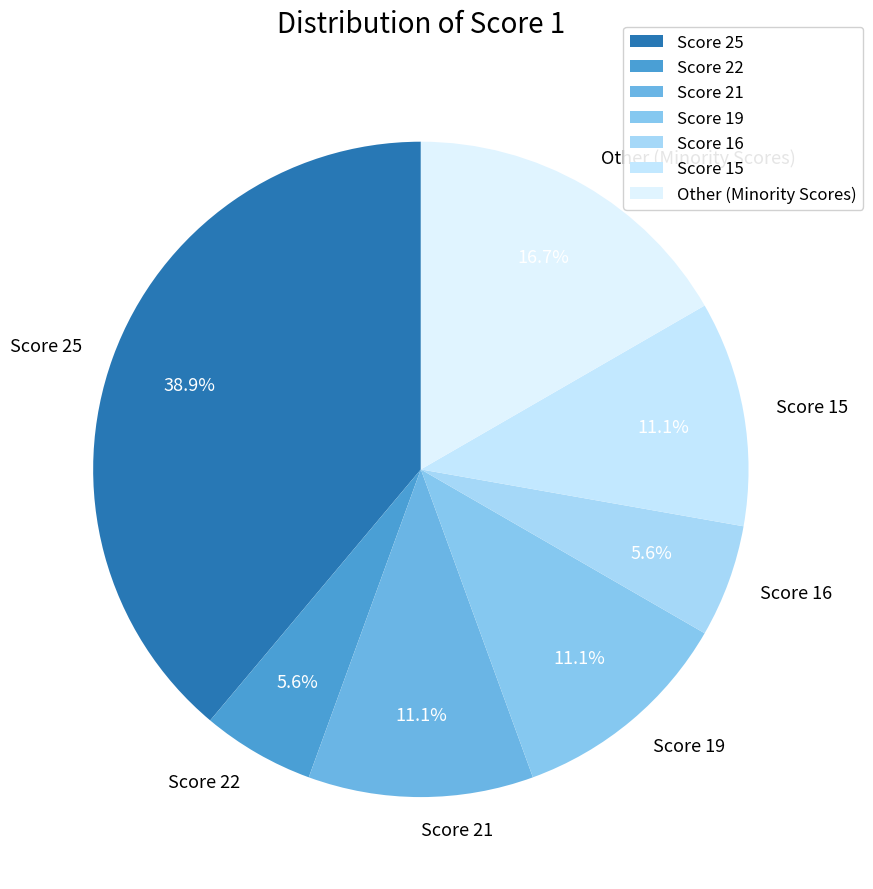

Is there a majority slice in this chart?

No